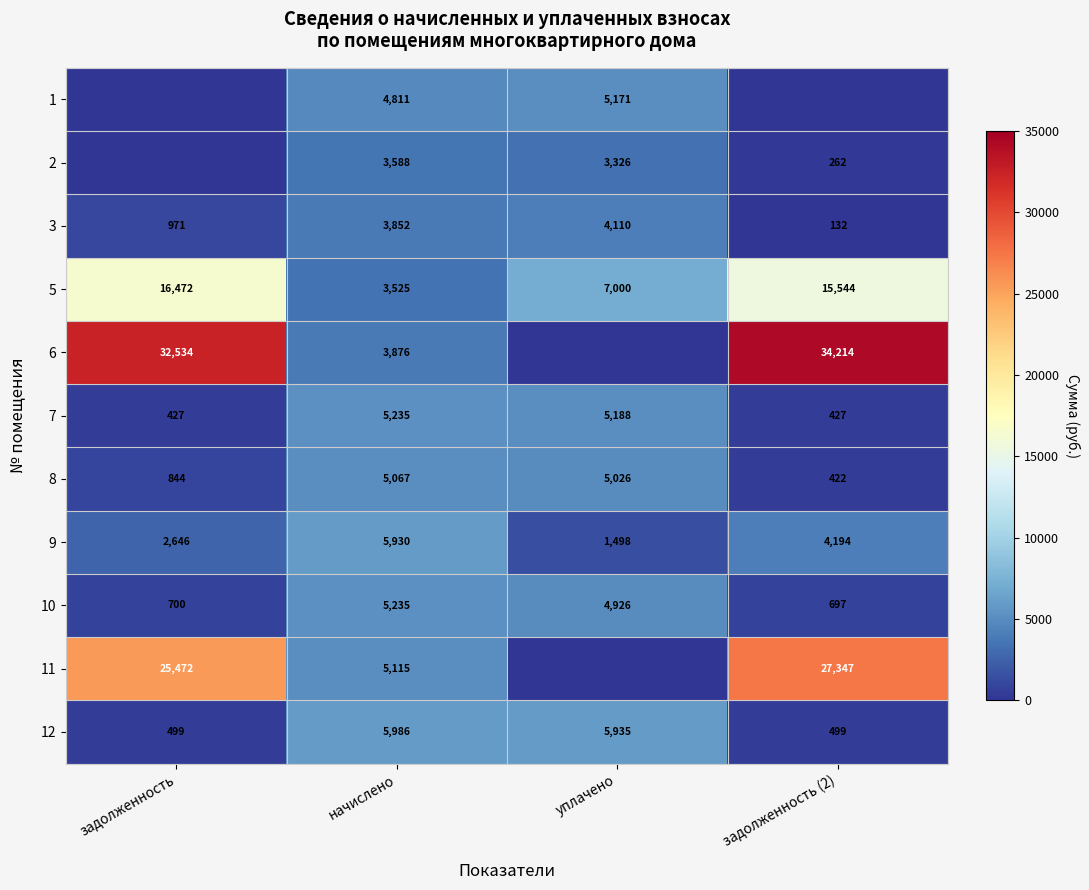

Is it true that 7 equals 9254 at уплачено?

False